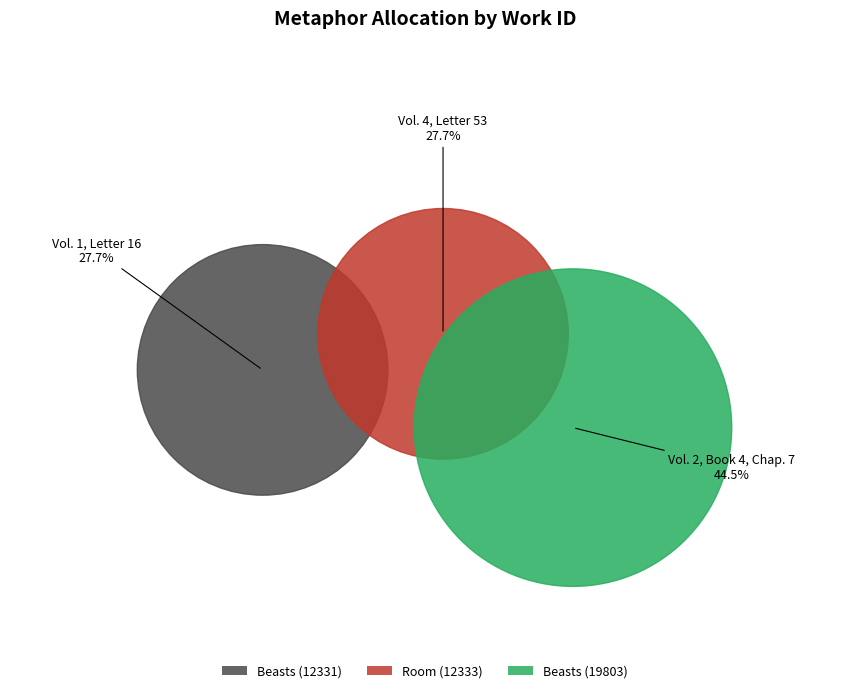

Is it true that Vol. 2, Book 4, Chap. 7 is 45% of the pie?

True